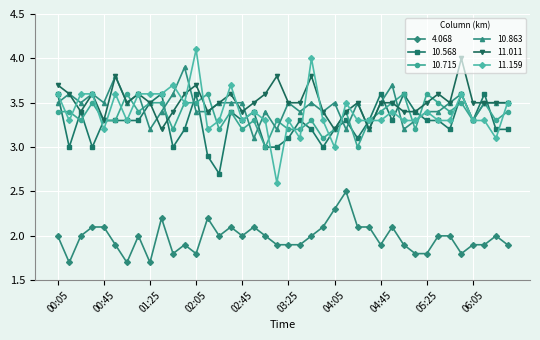

What is the value of the 11.159 point at the 17th from the left?

3.3